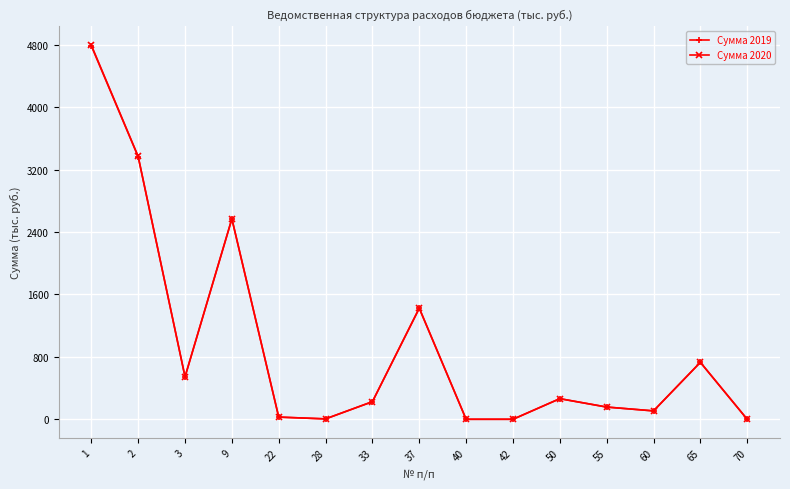

How many data points in Сумма 2019 are above 225?

8